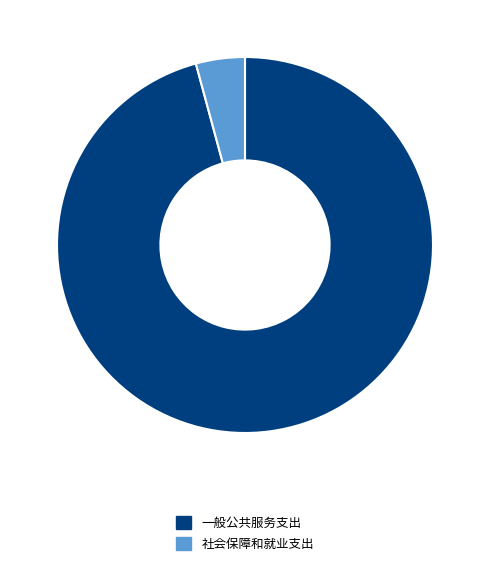

Which has a higher value, 社会保障和就业支出 or 一般公共服务支出?

一般公共服务支出